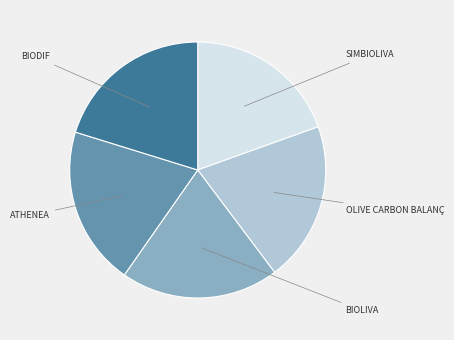

Approximately how many times larger is the value at BIODIF compared to OLIVE CARBON BALANÇ?

1.0